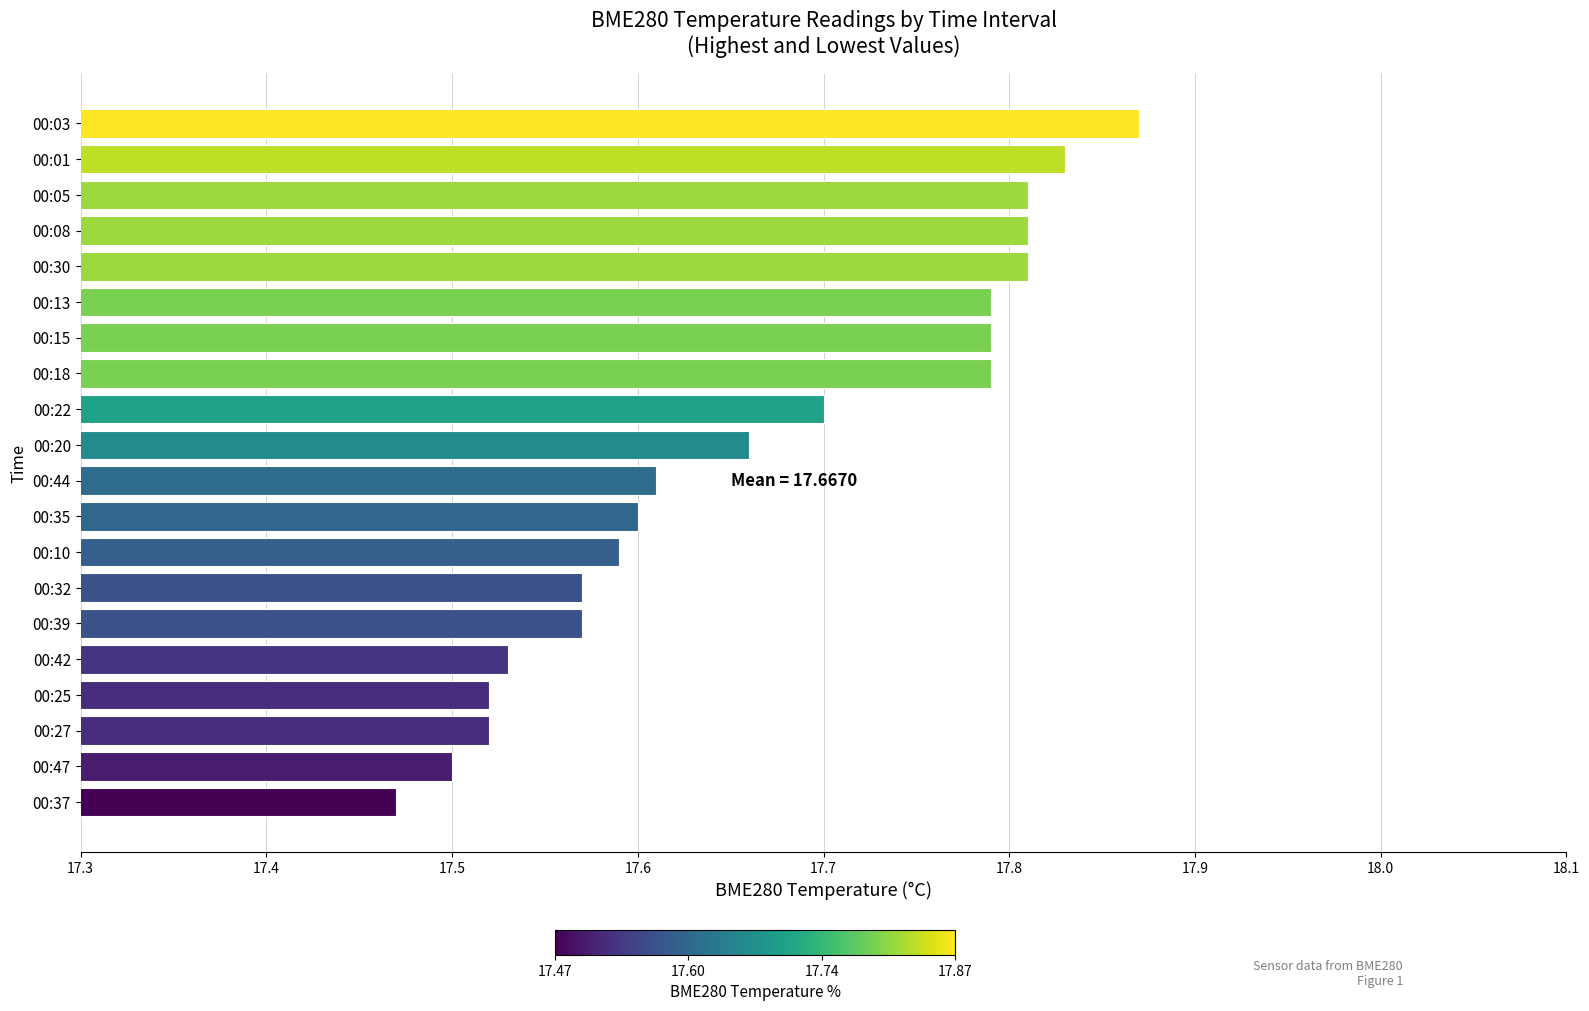

What is the change in value from 00:03 to 00:35?

-0.3